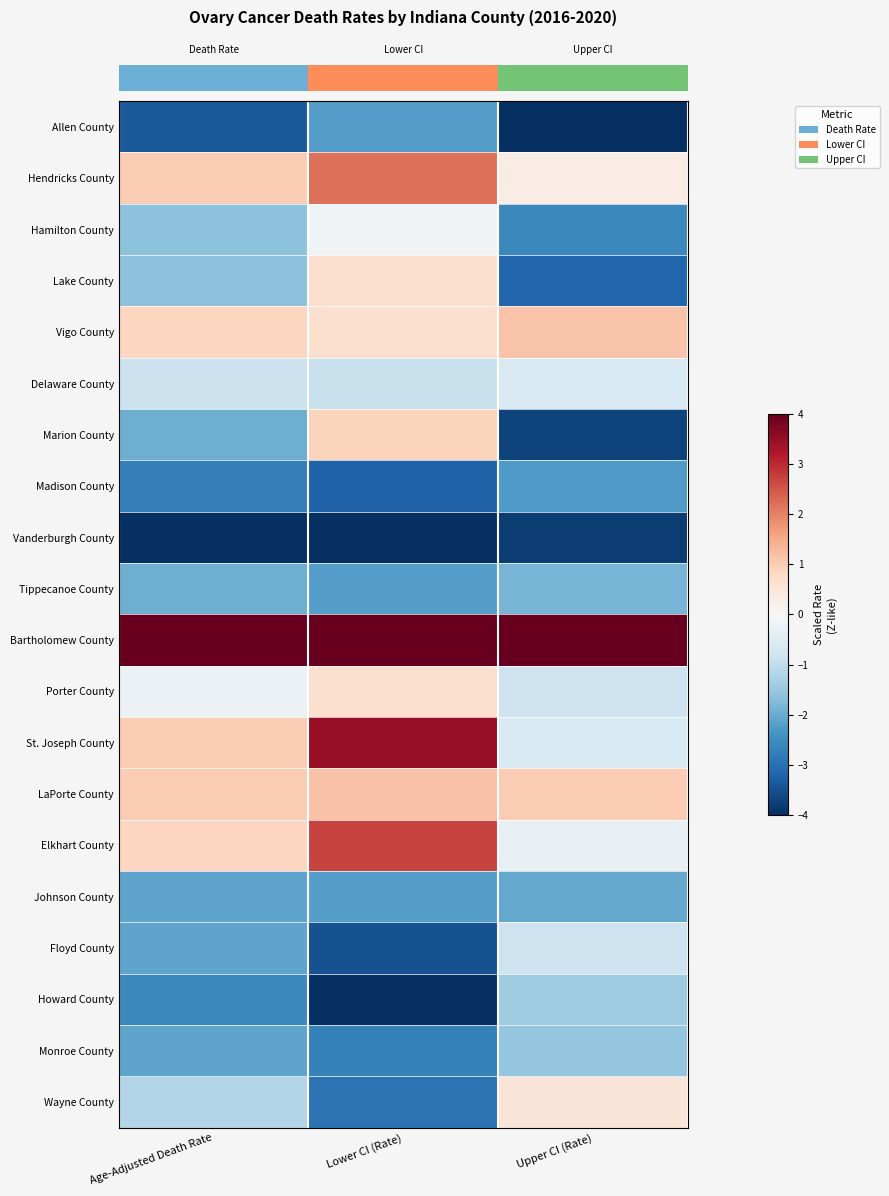

What is the minimum value shown in the chart?

-4.0